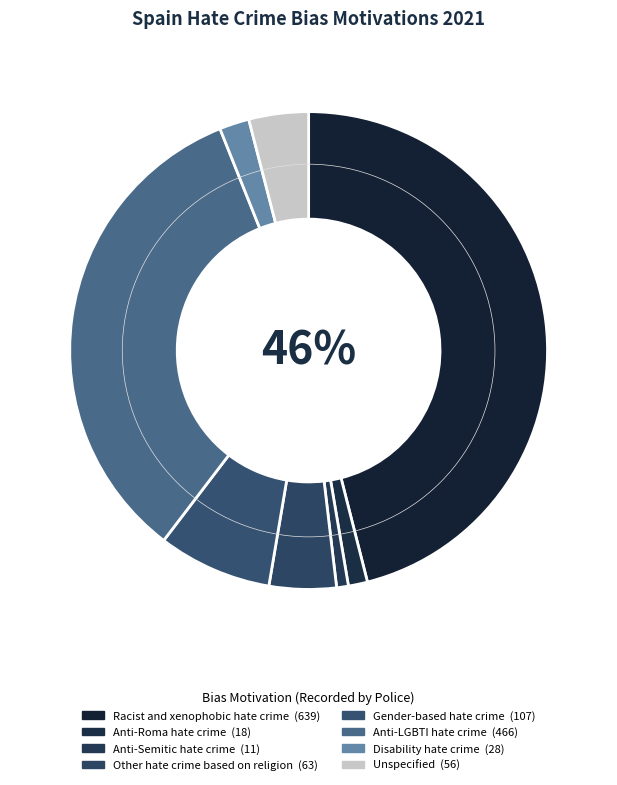

How many segments does this pie chart have?

8